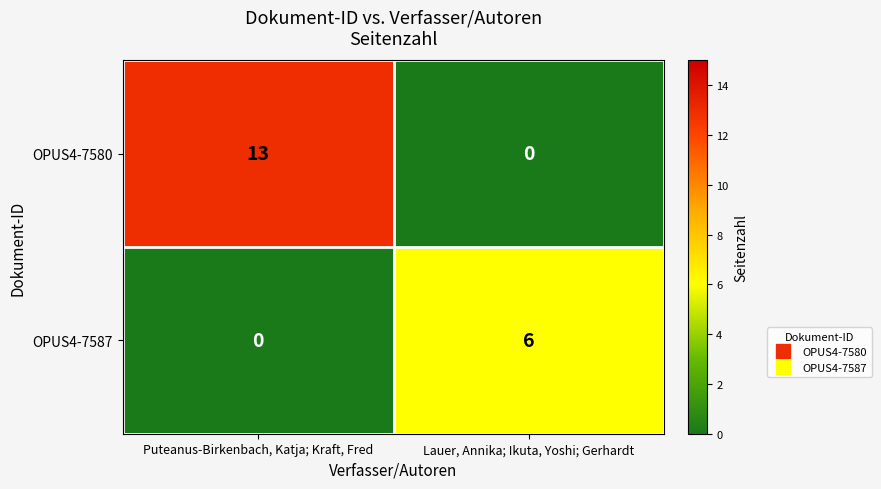

What is the greatest value displayed?

13